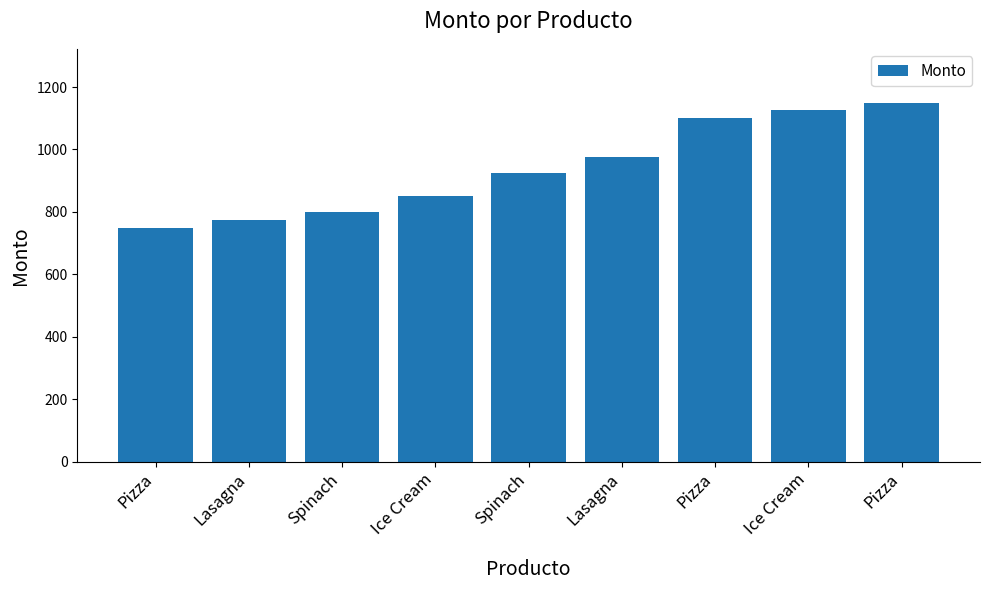

What is the minimum value shown in the chart?

750